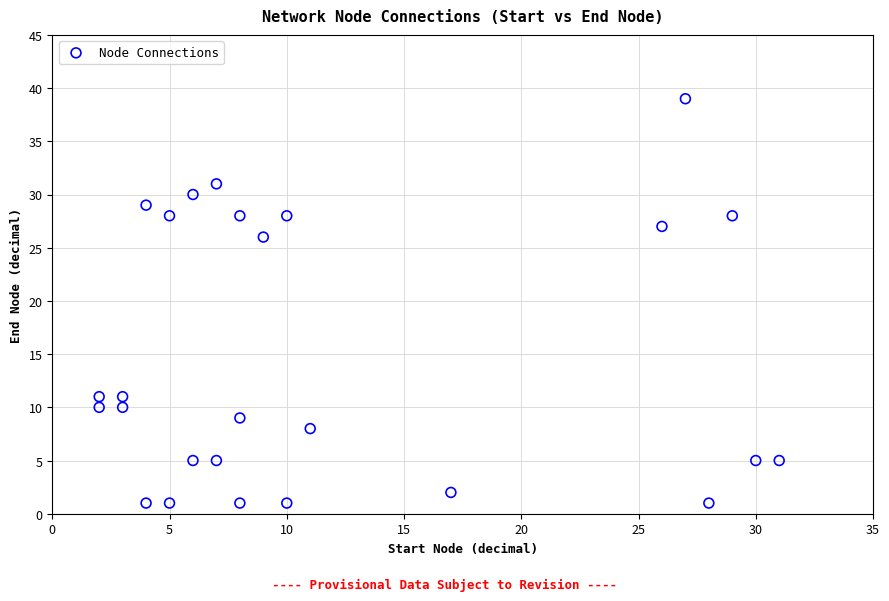

What Y value in the scatter plot is closest to 20?

26